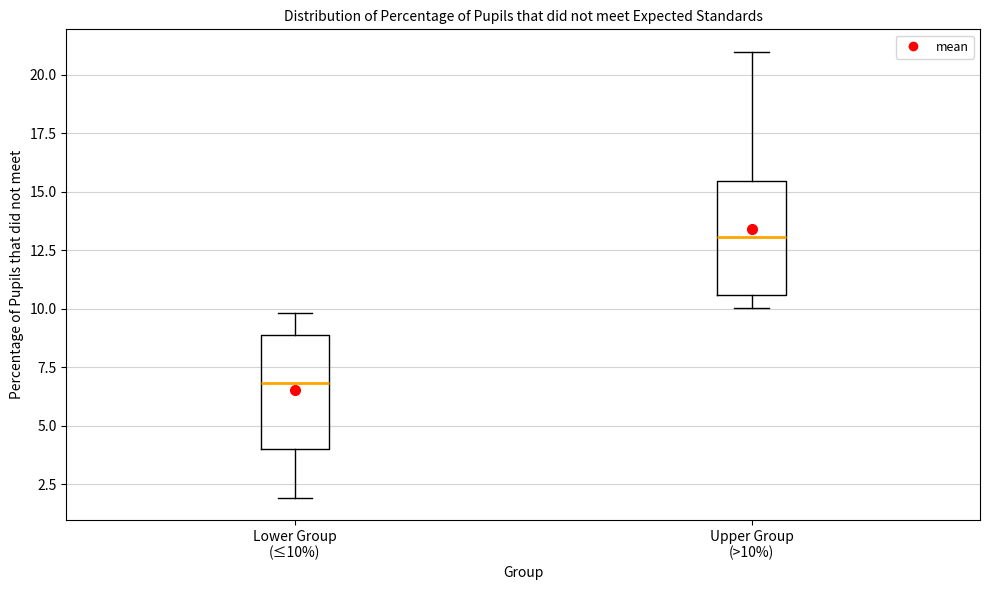

Reading left to right, transcribe this box plot: for each box, give where its median line is, the range the box spans, and where its two whiskers end, as read against the y-axis. The values are not printed on the chart, so give them approximately, as read against the axis.

Lower Group (≤10%): median 7.0, box 4.0 to 9.0, whiskers 2.0 to 10.0
Upper Group (>10%): median 13.0, box 10.5 to 15.5, whiskers 10.0 to 21.0